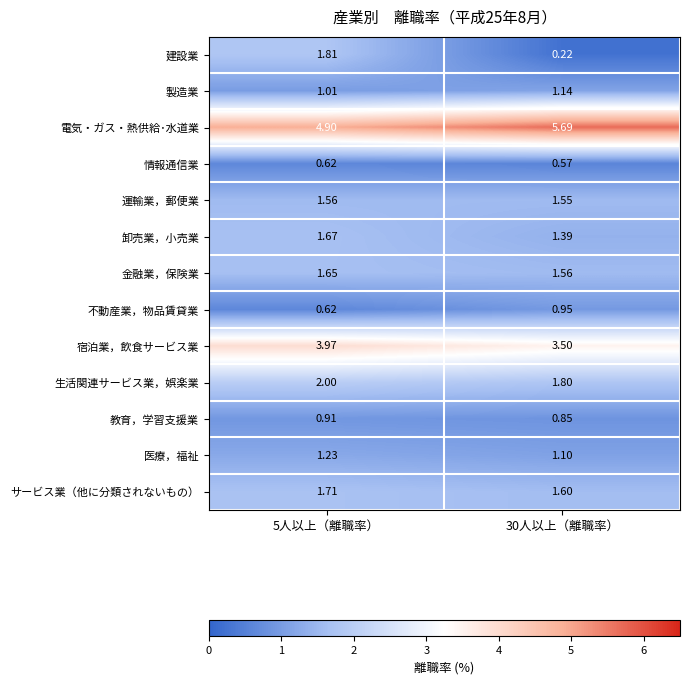

Is the value of サービス業（他に分類されないもの） at 30人以上（離職率） greater than the value of 生活関連サービス業，娯楽業 at 5人以上（離職率）?

No